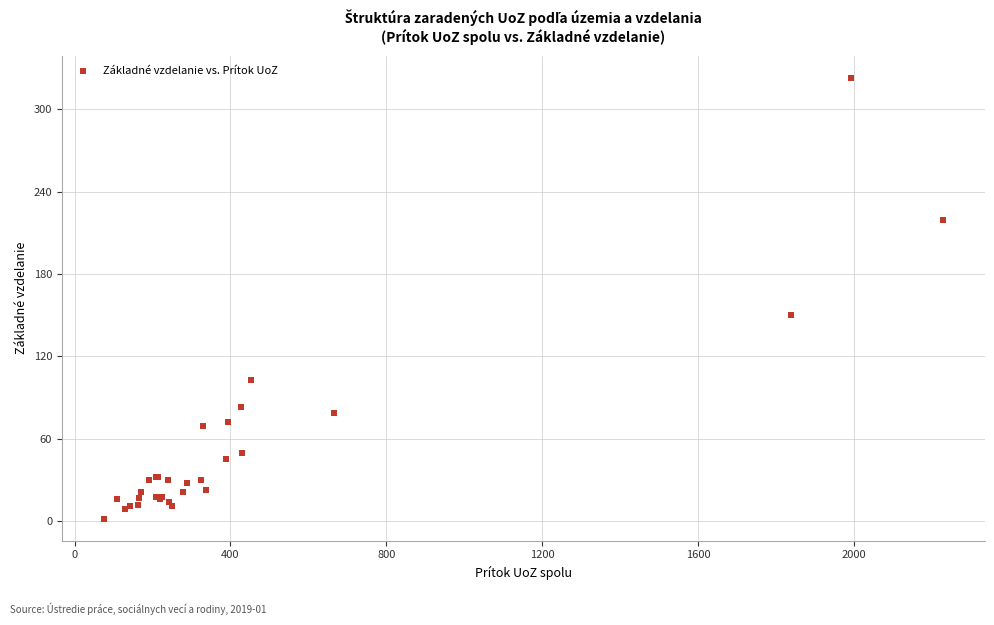

What Y value in the scatter plot is closest to 162?

150